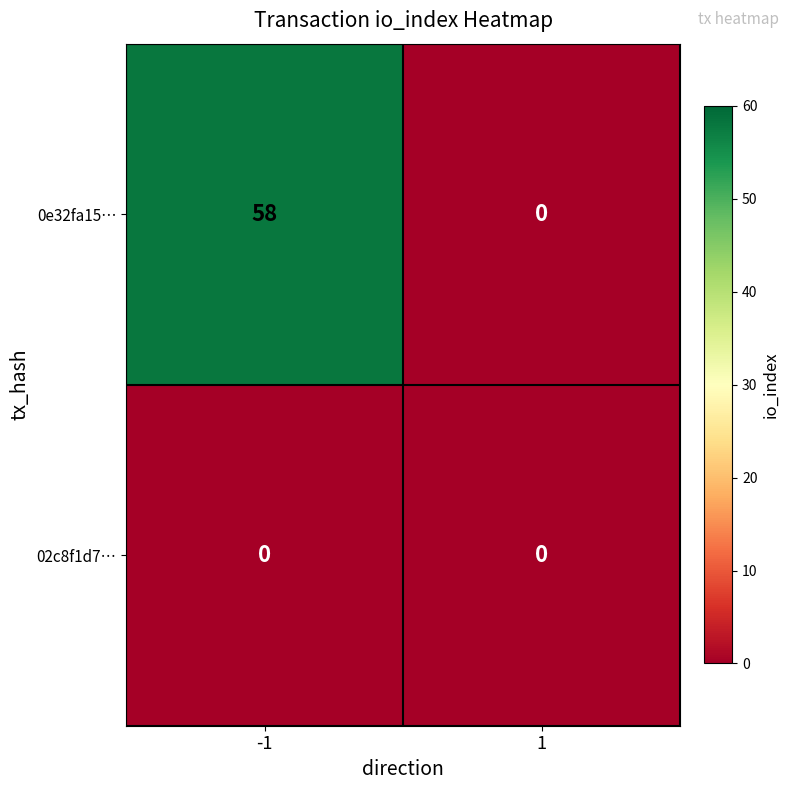

How many categories are shown in the chart?

2